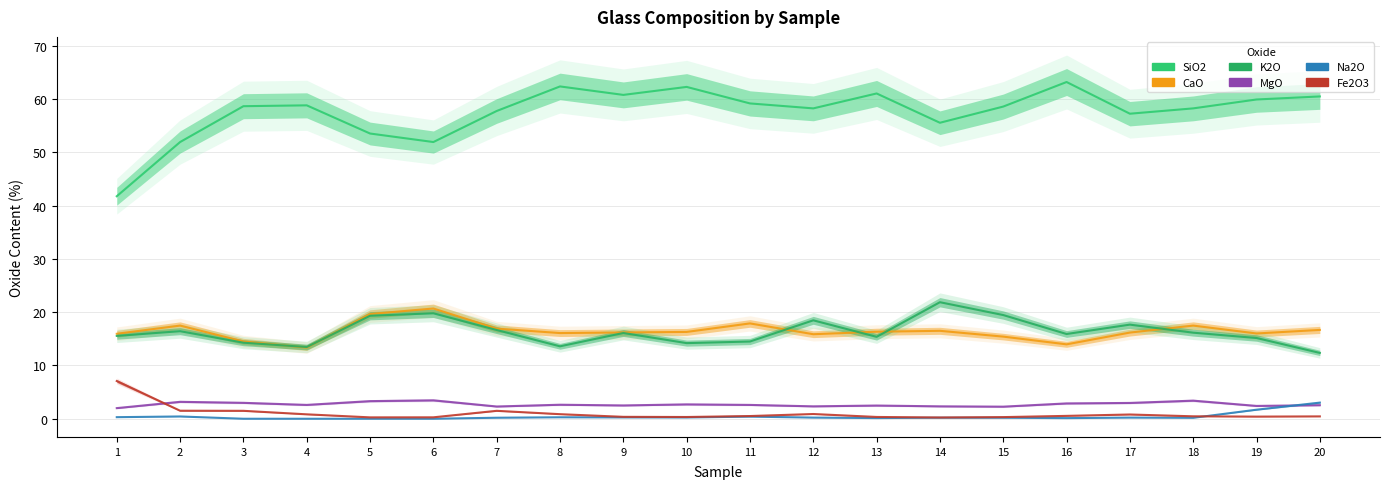

True or false: Na2O has a value of 0.2 at 15.

True